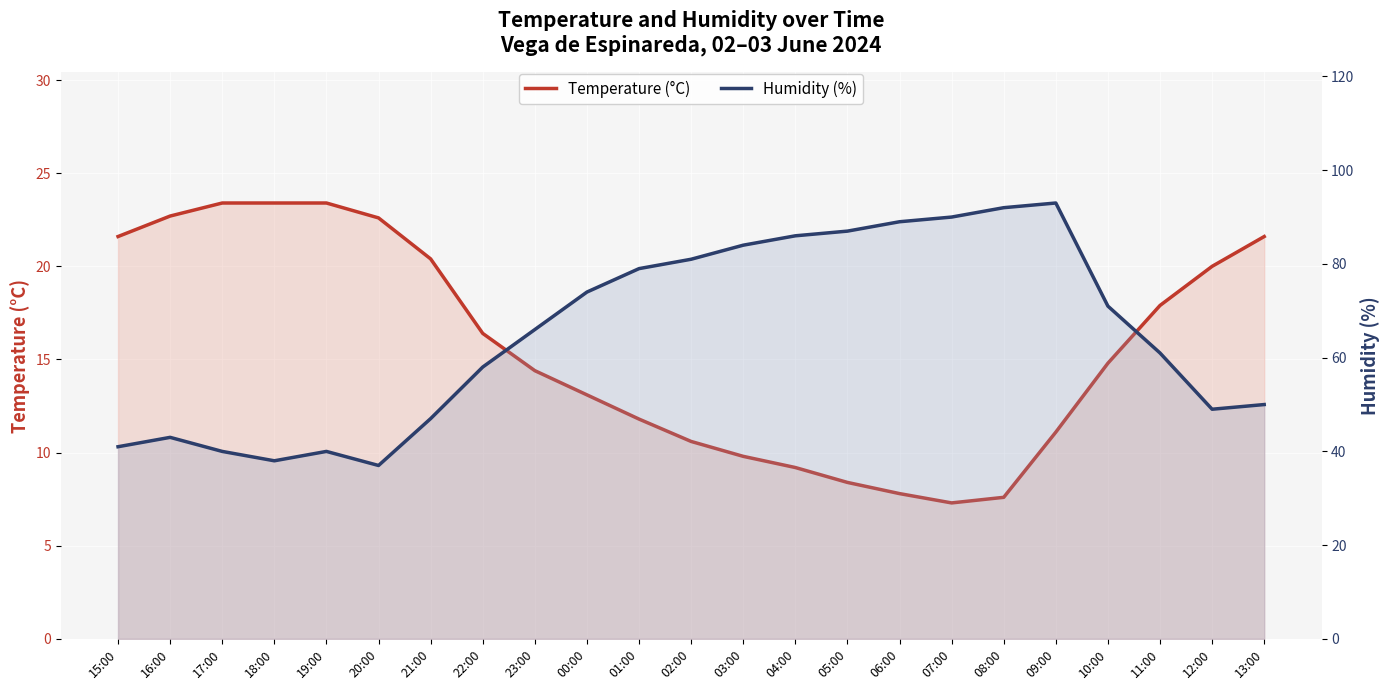

True or false: Temperature (°C) and Humidity (%) cross at least once.

False